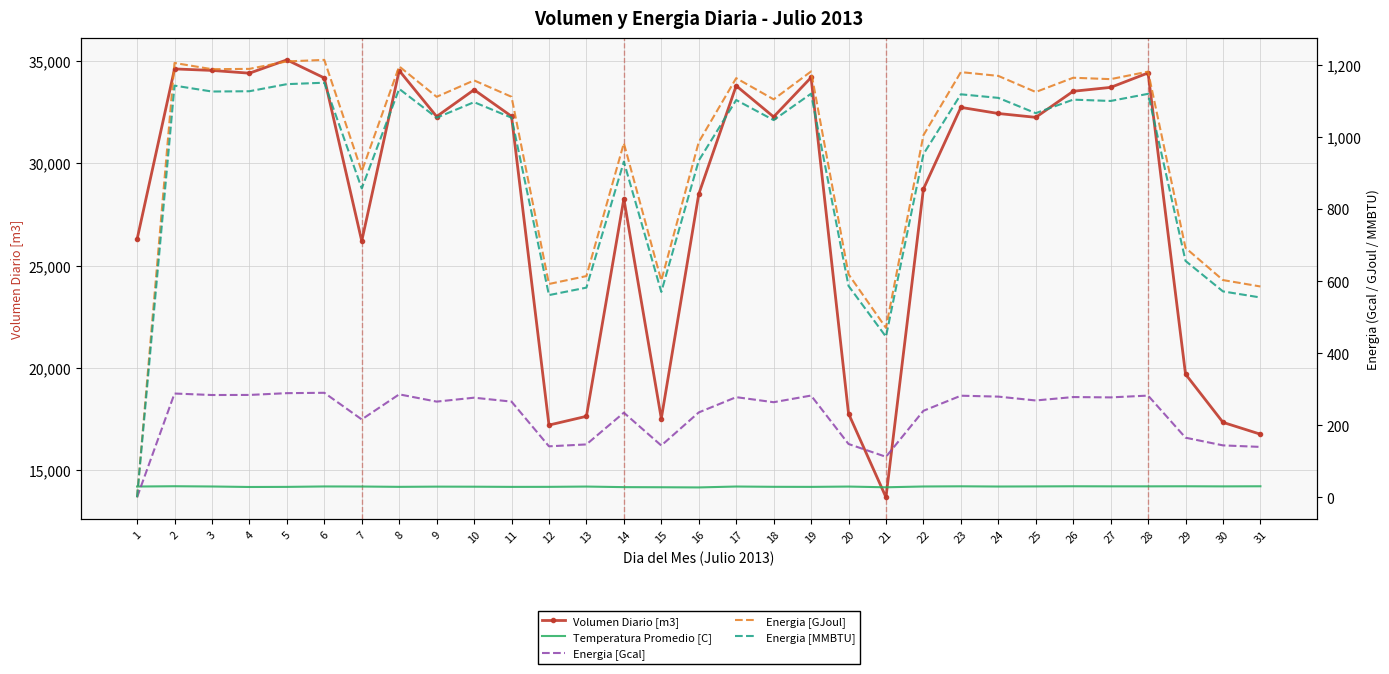

How many data points in Energia [GJoul] are above 1111?

17